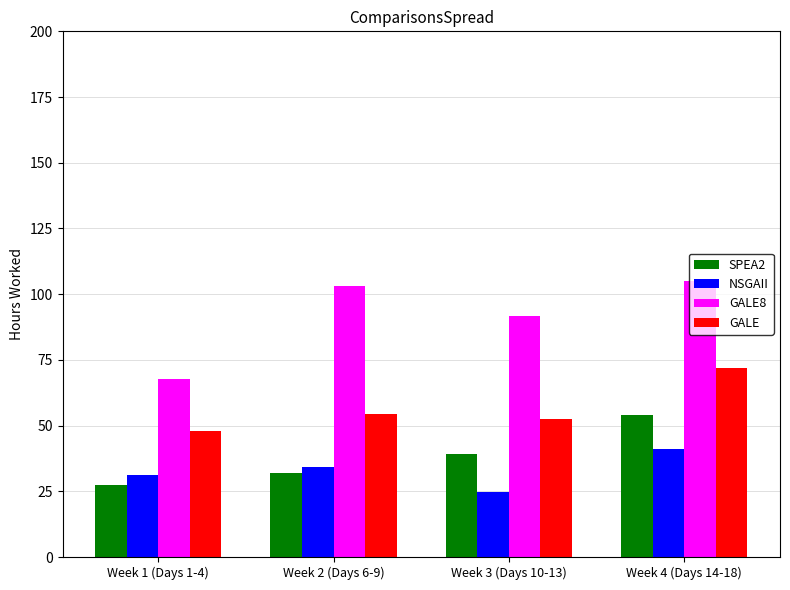

Reading right to left, transcribe all the data shown in this chart.

SPEA2: Week 4 (Days 14-18)=54.0	Week 3 (Days 10-13)=39.3	Week 2 (Days 6-9)=32.0	Week 1 (Days 1-4)=27.4
NSGAII: Week 4 (Days 14-18)=41.0	Week 3 (Days 10-13)=24.6	Week 2 (Days 6-9)=34.2	Week 1 (Days 1-4)=31.3
GALE8: Week 4 (Days 14-18)=105.1	Week 3 (Days 10-13)=91.8	Week 2 (Days 6-9)=103.1	Week 1 (Days 1-4)=67.8
GALE: Week 4 (Days 14-18)=72.0	Week 3 (Days 10-13)=52.4	Week 2 (Days 6-9)=54.3	Week 1 (Days 1-4)=48.1